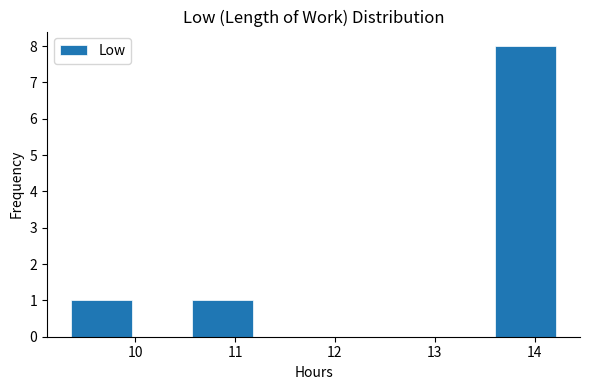

Which range on the x-axis has the tallest bar?

13.6 to 14.2